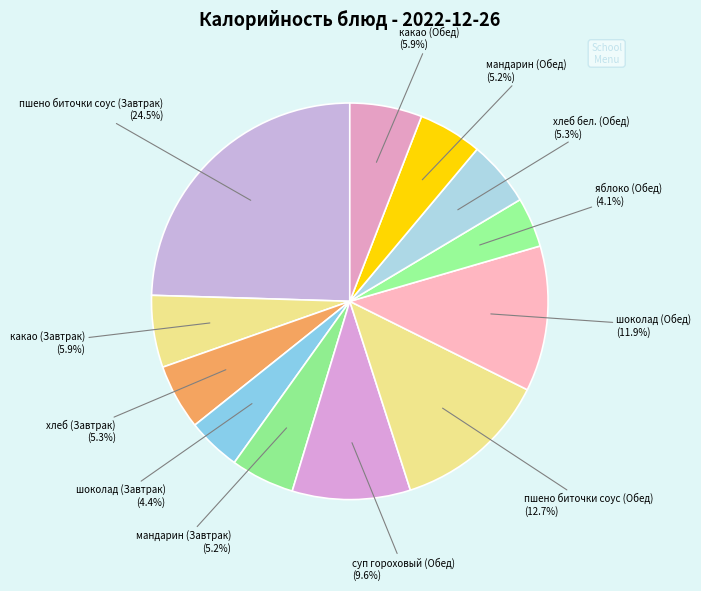

Which slice is the largest?

пшено биточки соус (Завтрак)